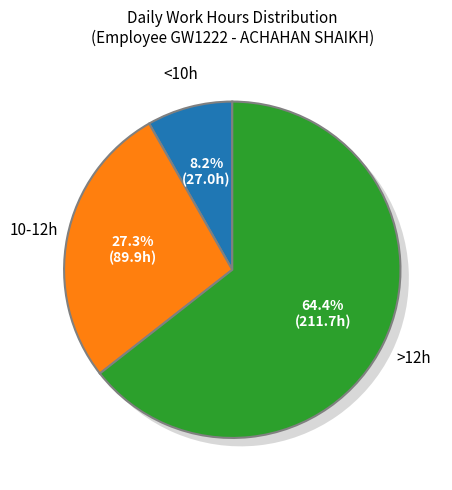

True or false: 20 accounts for 3% of the total.

True